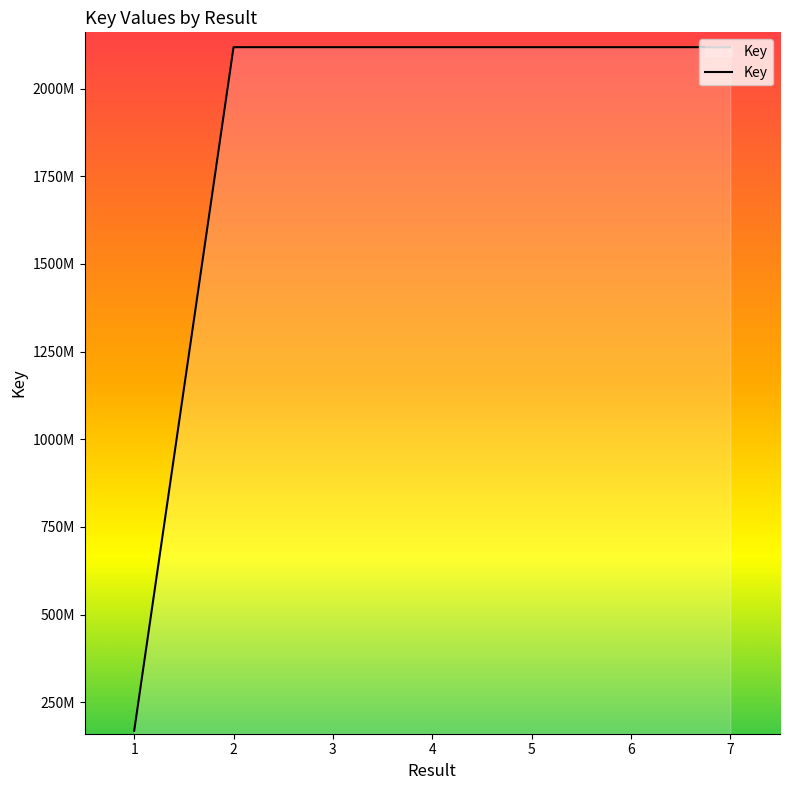

Does the chart display data point markers on the line(s)?

No